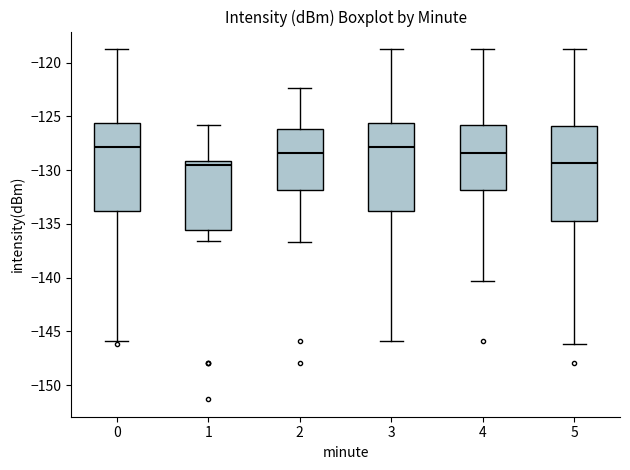

Reading left to right, read every box against the y-axis: the position of its median line, the range the box covers, and the ends of its whiskers. The values are not printed on the chart, so give them approximately, as read against the axis.

0: median -128.0, box -134.0 to -125.5, whiskers -146.0 to -118.5
1: median -129.5, box -135.5 to -129.0, whiskers -136.5 to -126.0
2: median -128.5, box -132.0 to -126.0, whiskers -136.5 to -122.5
3: median -128.0, box -134.0 to -125.5, whiskers -146.0 to -118.5
4: median -128.5, box -132.0 to -126.0, whiskers -140.5 to -118.5
5: median -129.5, box -134.5 to -126.0, whiskers -146.0 to -118.5